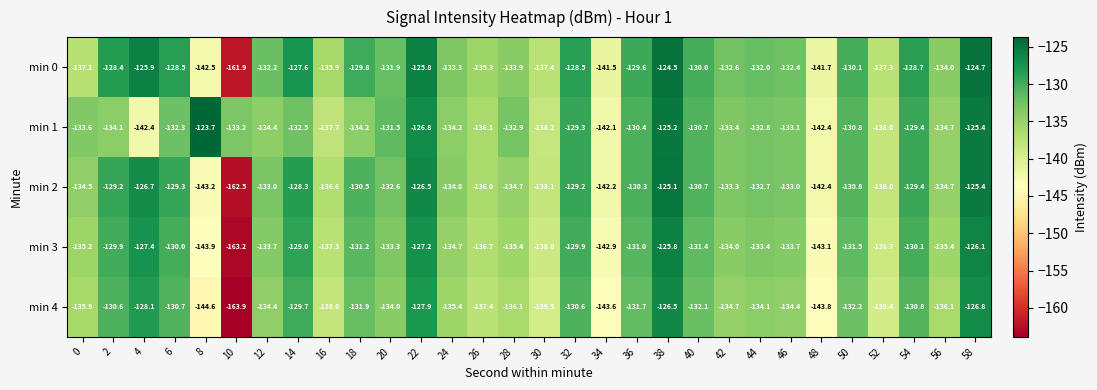

Between 32 and 46, which series saw the biggest shift?

min 0